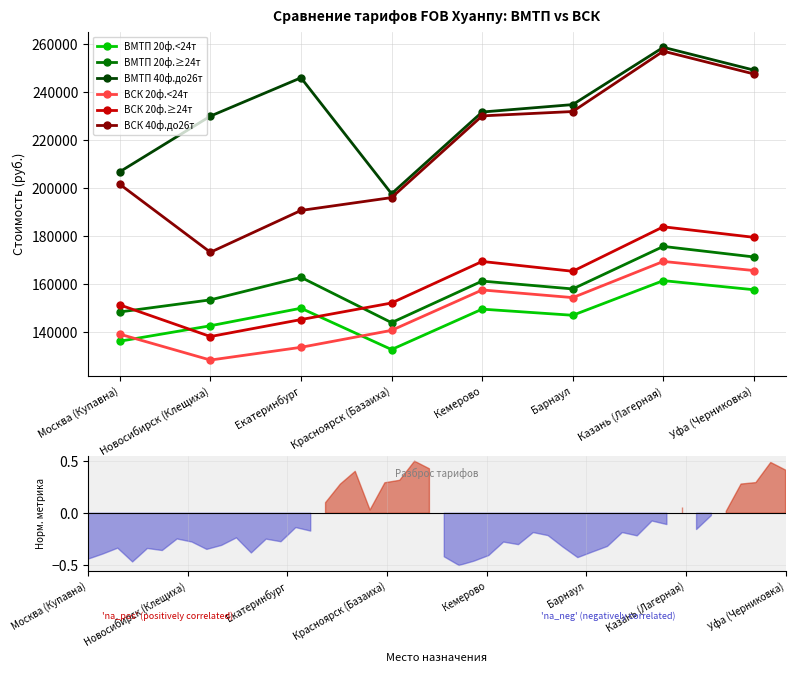

What is the difference between the maximum and minimum values in the ВМТП 40ф.до26т series?

61040